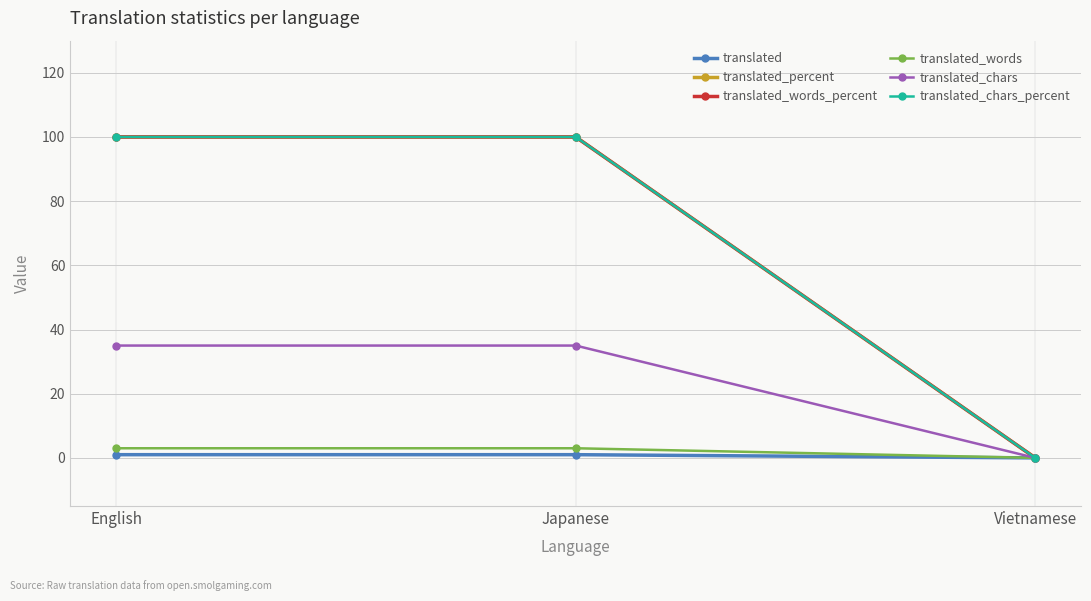

At which category does the chart reach its peak across all series?

English